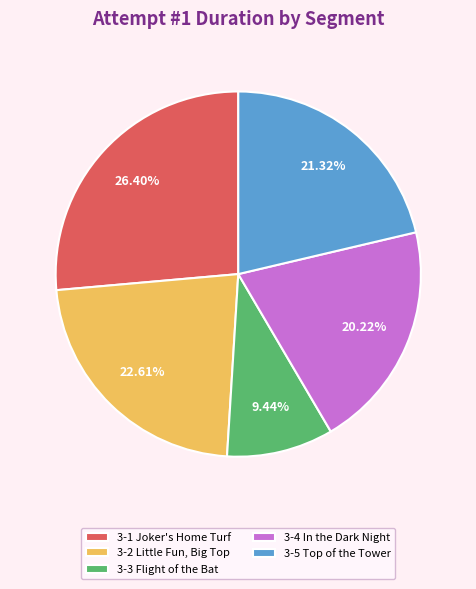

To the nearest percent, what is the difference between the 3-4 In the Dark Night and 3-1 Joker's Home Turf slice percentages?

6%